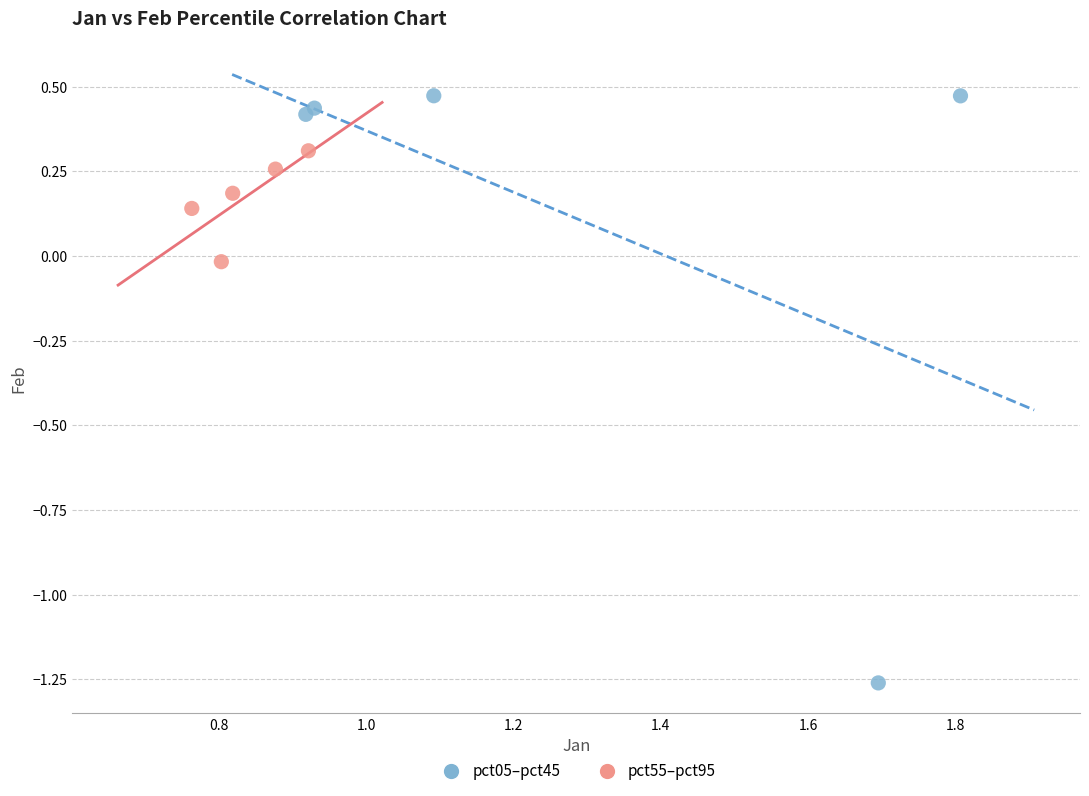

What are all the series names shown in the legend?

pct05–pct45, pct55–pct95